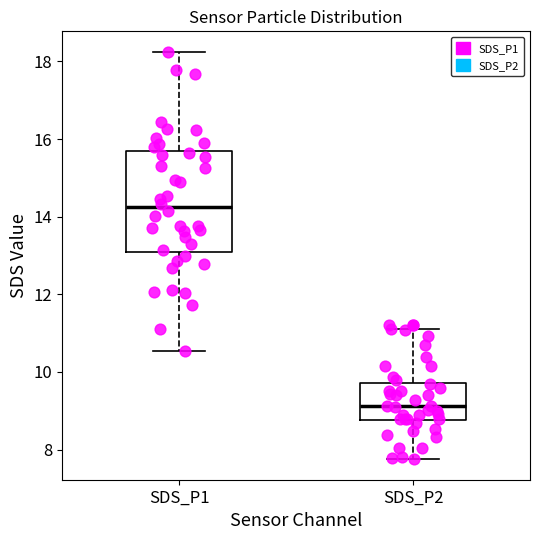

Where does the median line of the box for SDS_P2 sit on the y-axis? The values are not printed on the chart, so give them approximately, as read against the axis.

9.2